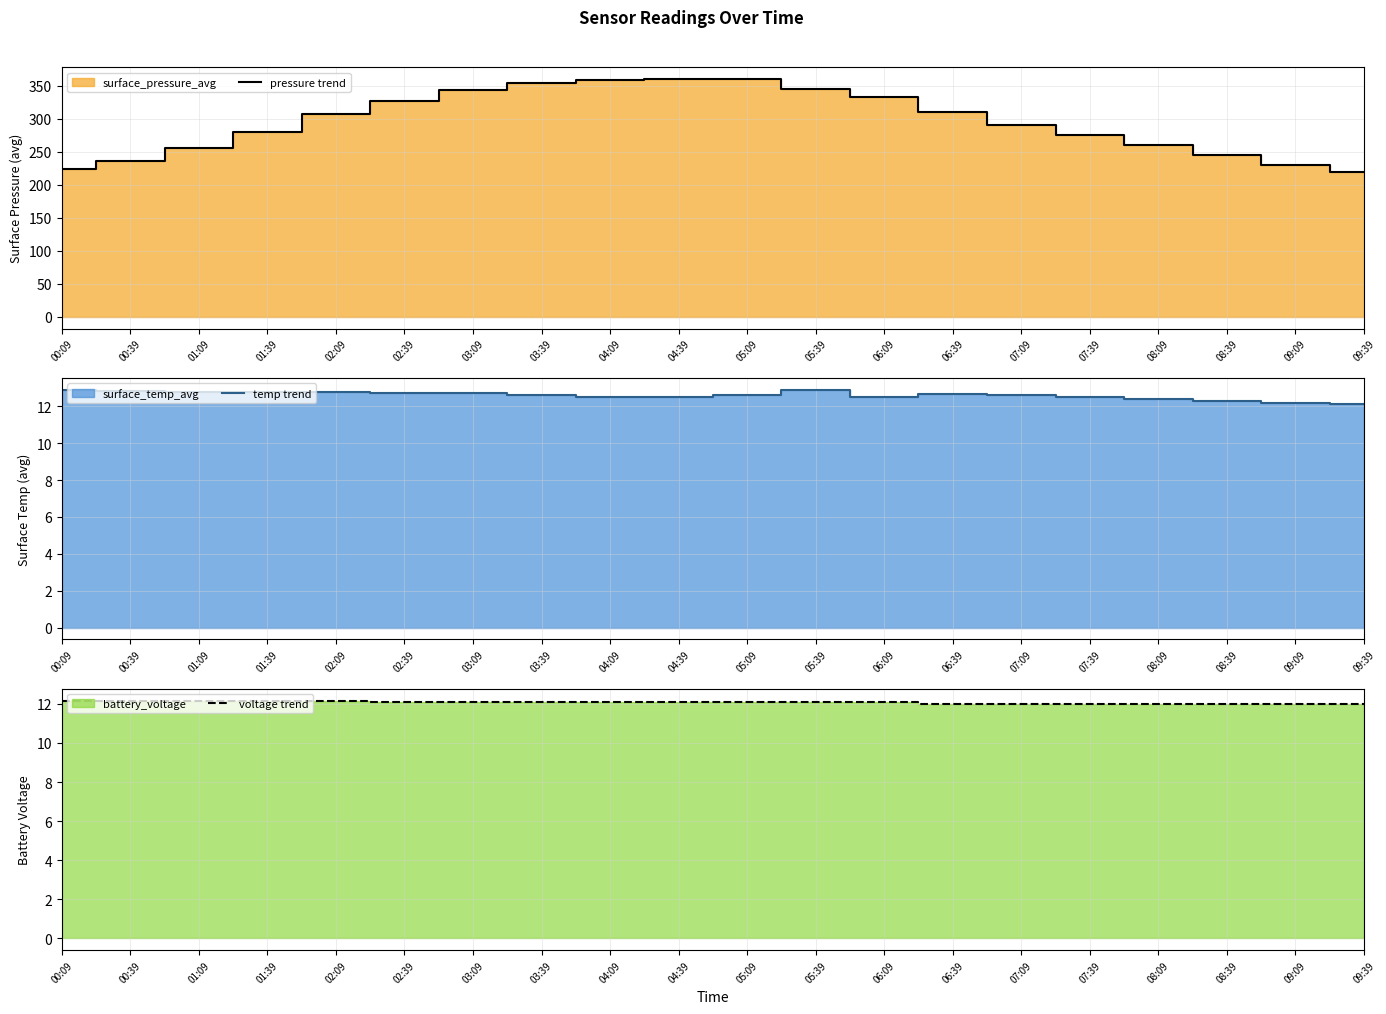

The pressure trend series shows 396.0 at 07:09. True or false?

False